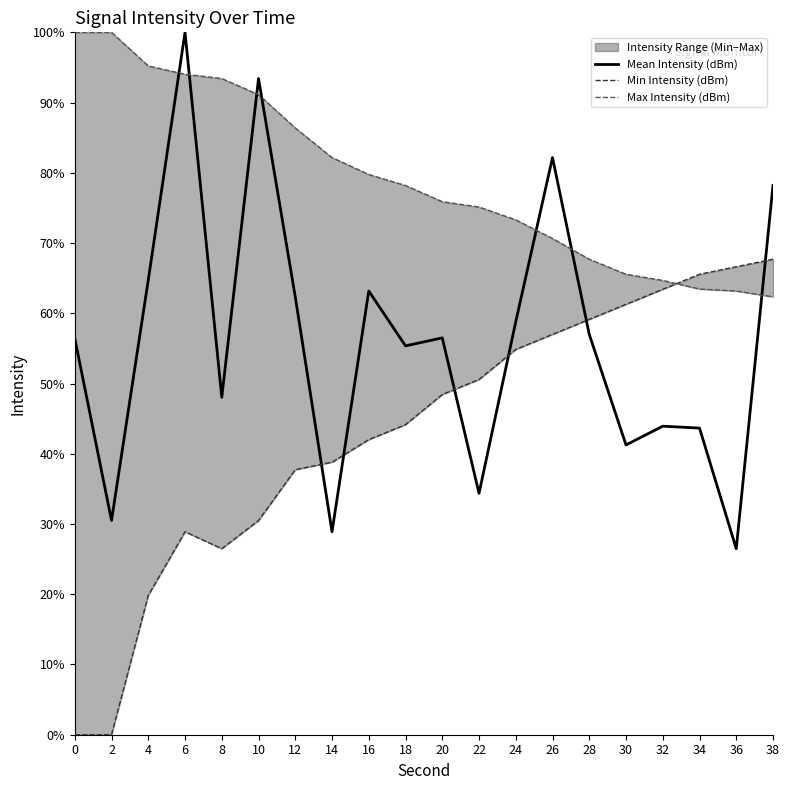

What is the spread (max minus min) of values at 14?

53.3